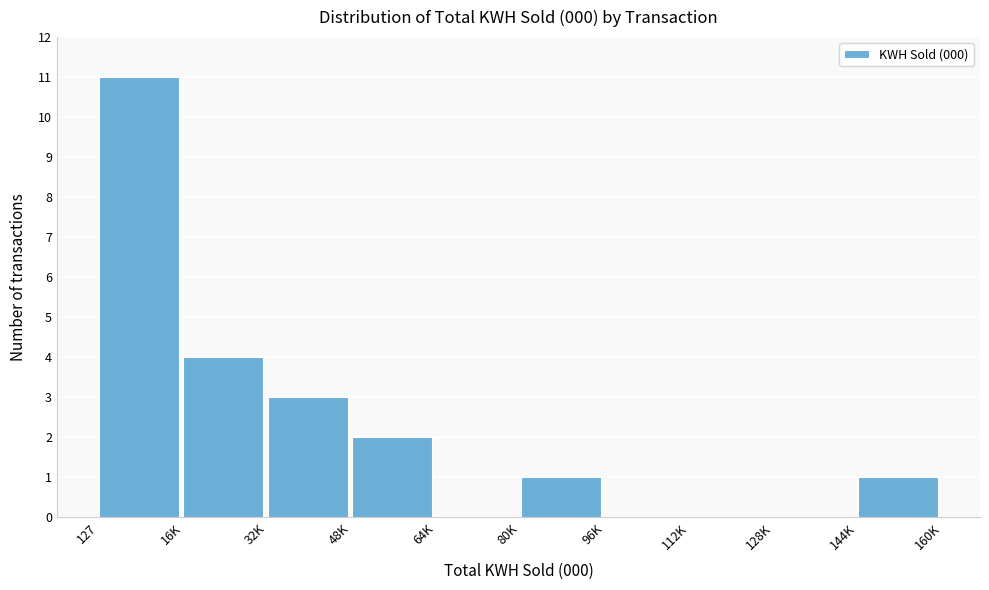

Reading right to left, what are all the values shown in this chart?

144K=1	128K=0	112K=0	96K=0	80K=1	64K=0	48K=2	32K=3	16K=4	127=11